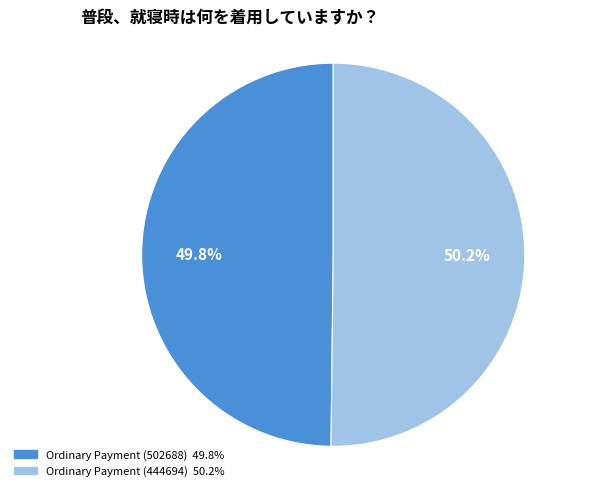

To the nearest percent, what portion does Ordinary Payment (444694) represent?

50%